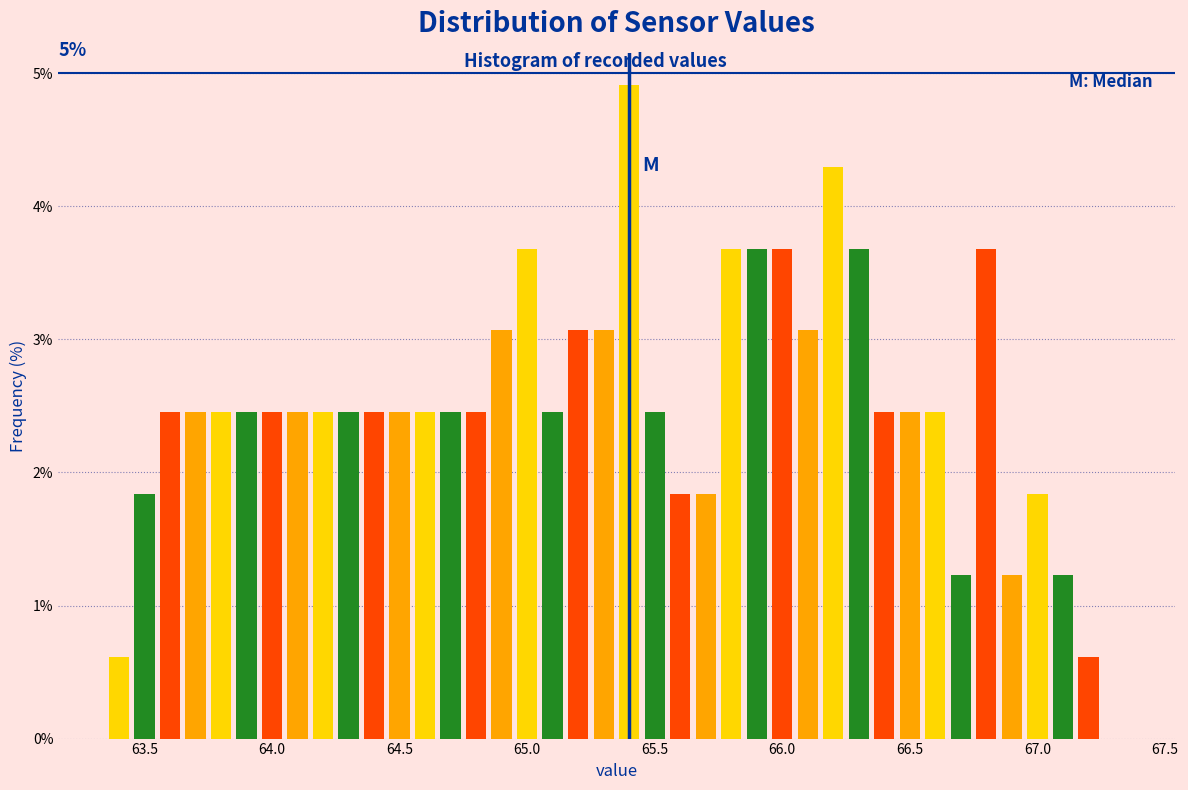

Around what value on the x-axis is the tallest bar? Give the approximate position of its centre, as read against the axis.

65.40